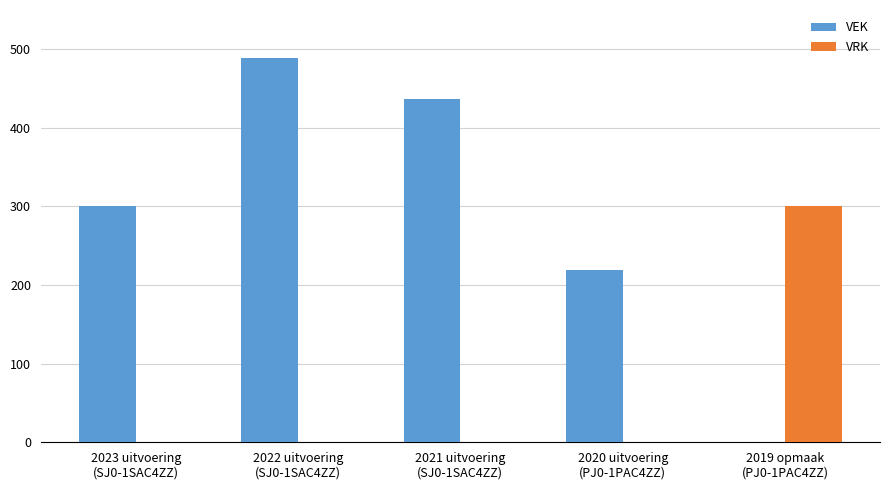

At which category does the chart reach its peak across all series?

2022 uitvoering
(SJ0-1SAC4ZZ)